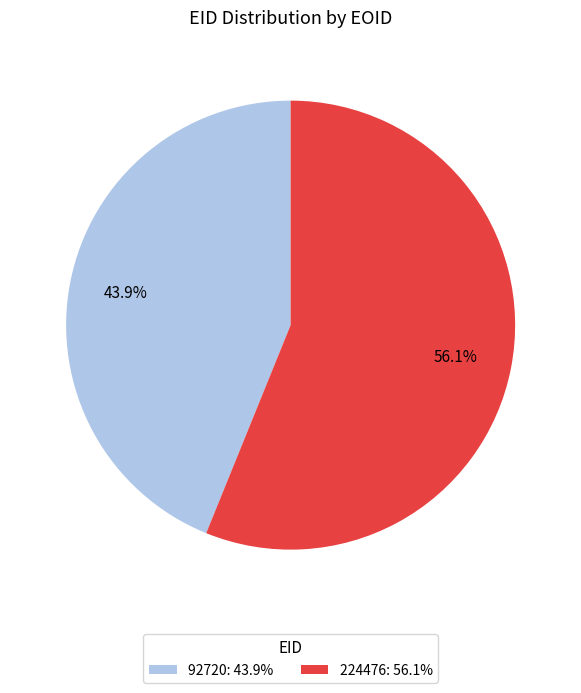

What is the ratio of the value at 224476 to the value at 92720?

1.3